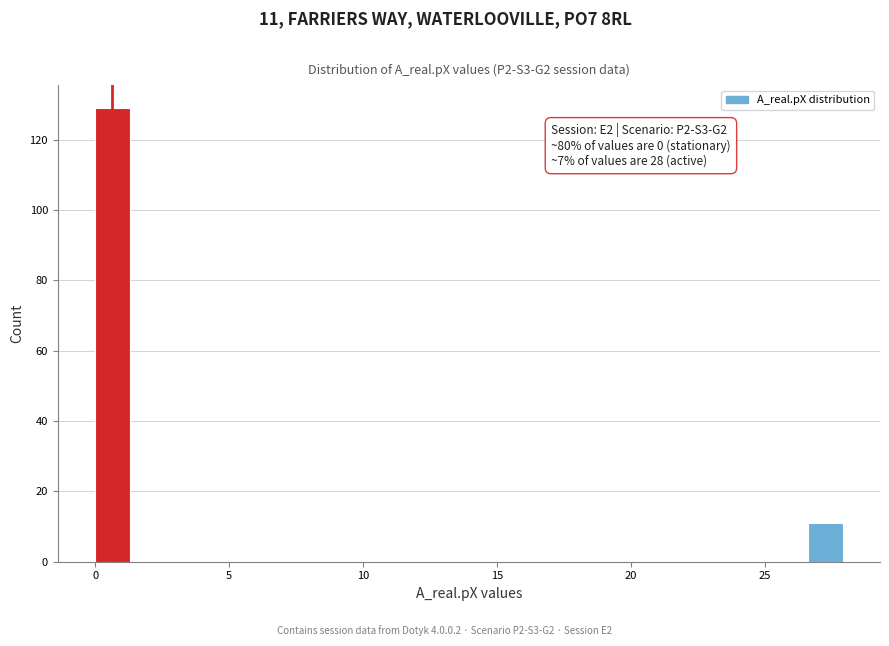

Around what value on the x-axis is the tallest bar? Give the approximate position of its centre, as read against the axis.

0.5